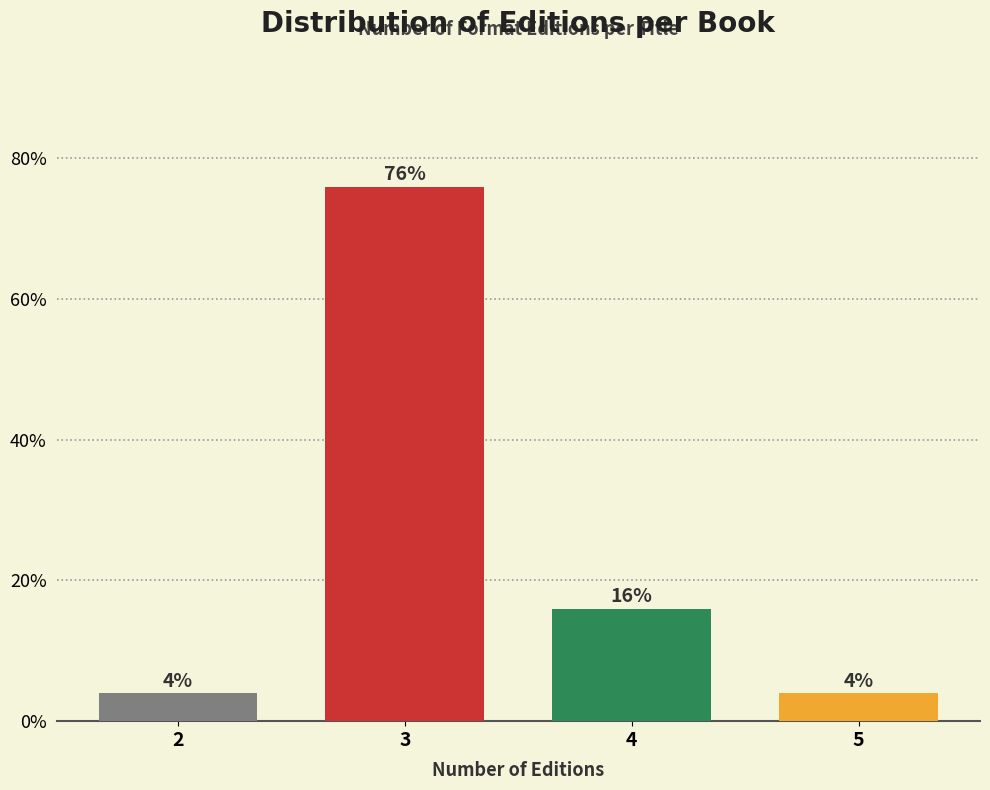

Reading left to right, transcribe all the data shown in this chart.

4	76	16	4